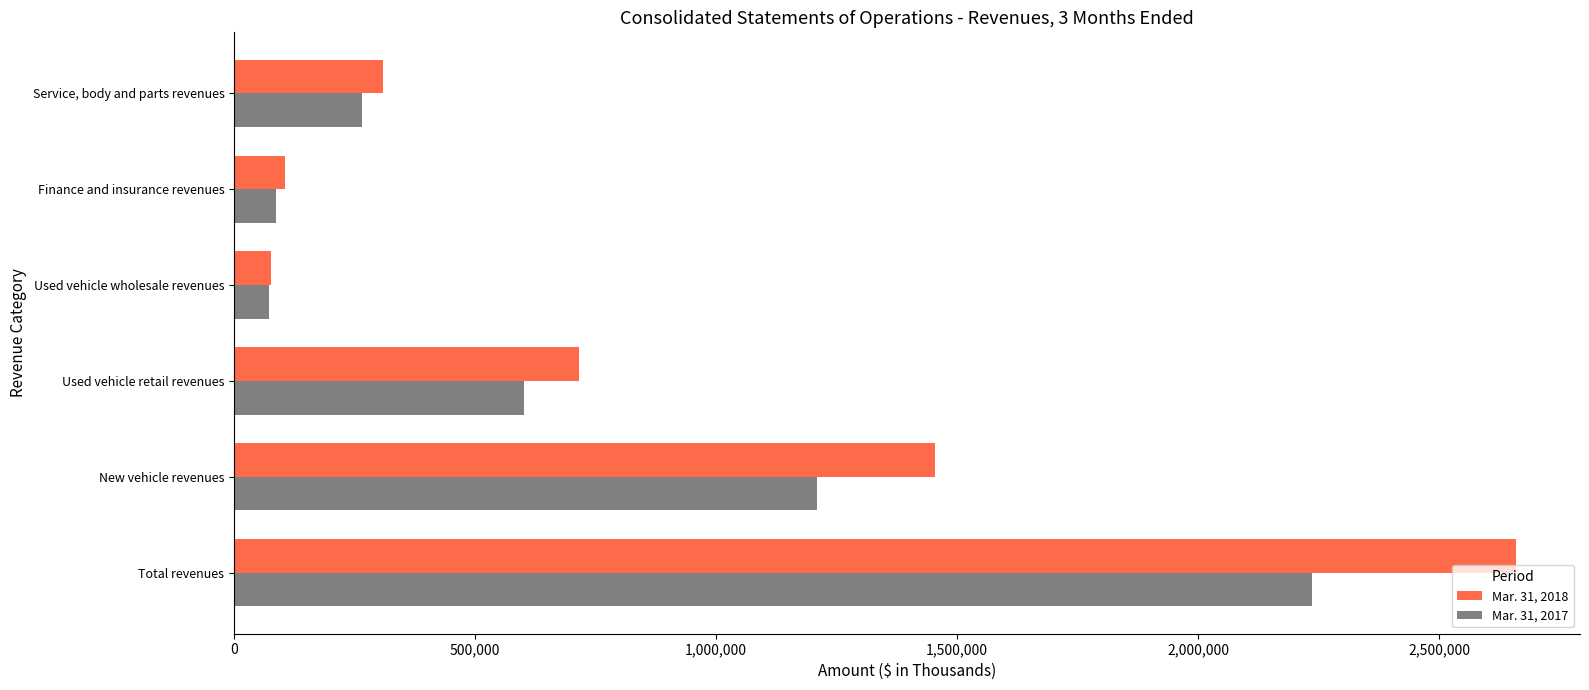

Where is Mar. 31, 2017 nearest to the value 1153802?

New vehicle revenues